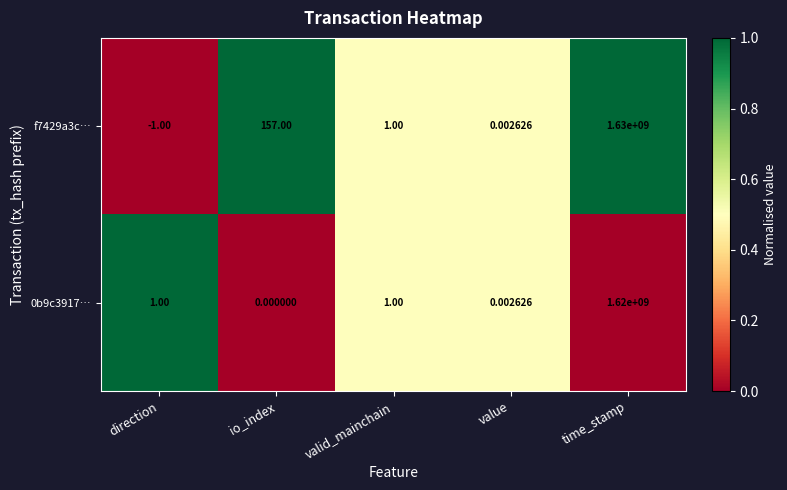

Where is f7429a3c… nearest to the value 814999999?

io_index